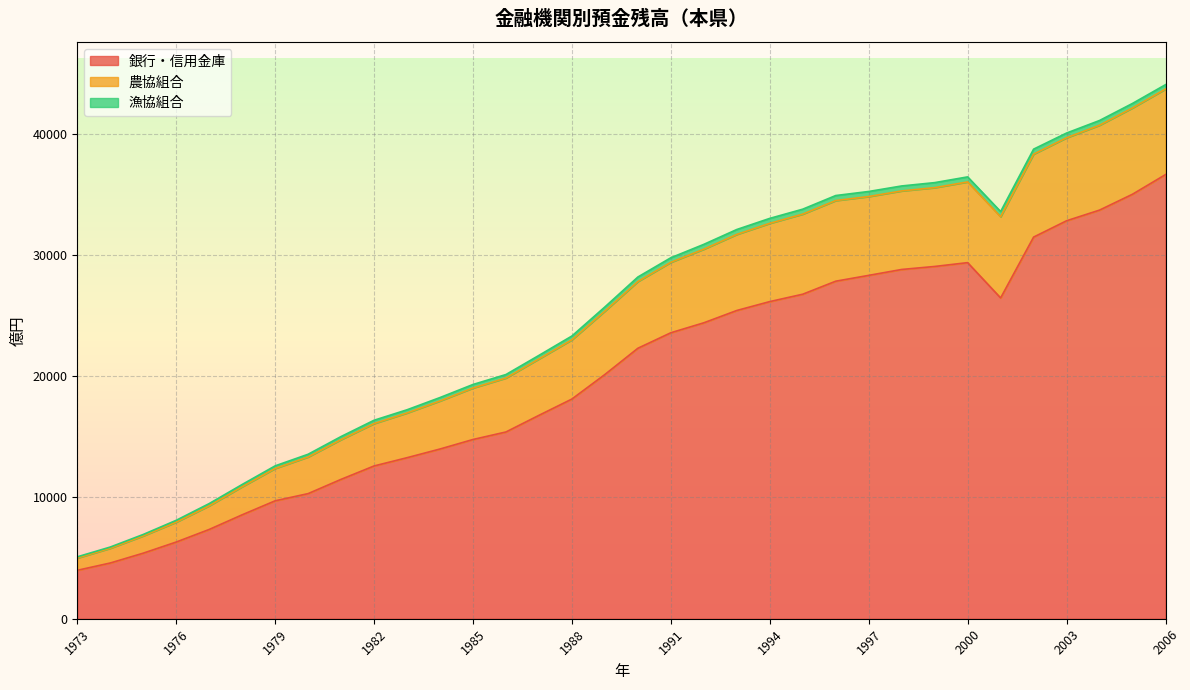

What is the lowest value of the 銀行・信用金庫 series?

3991.4